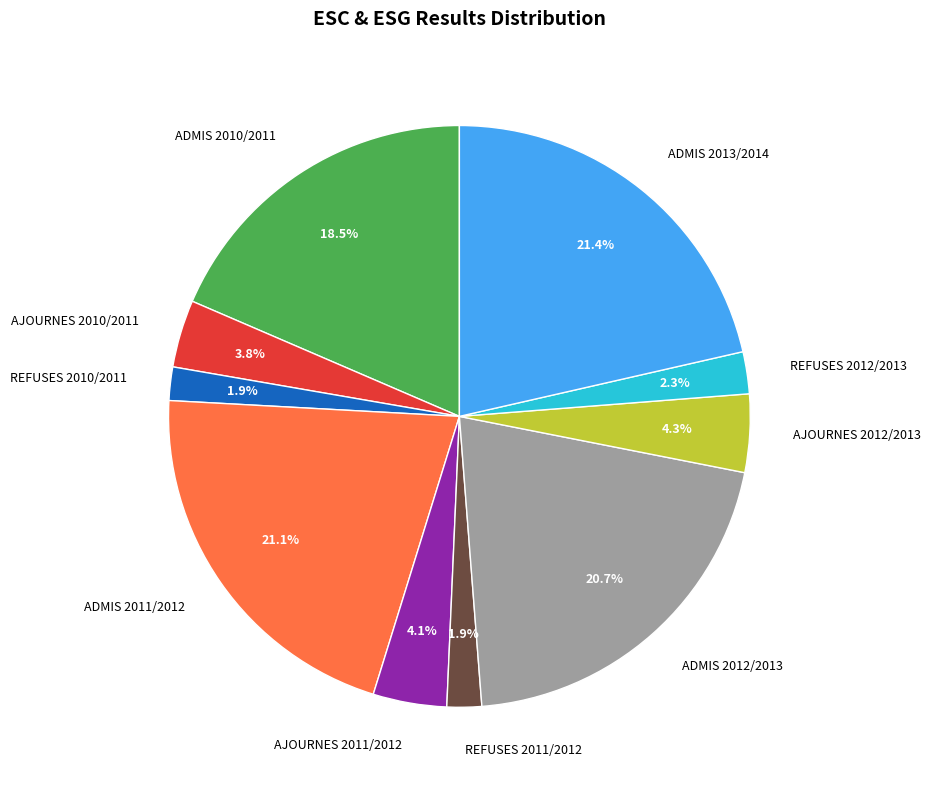

To the nearest percent, what percentage of the pie is ADMIS 2012/2013?

21%